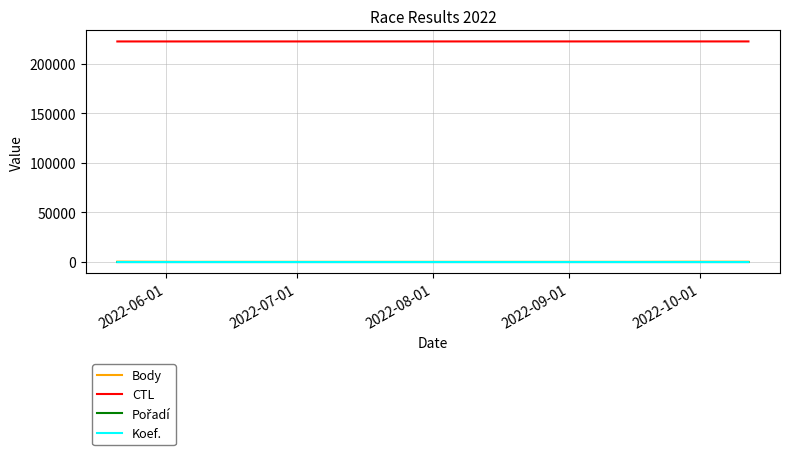

Which series has the largest range (max minus min)?

Body